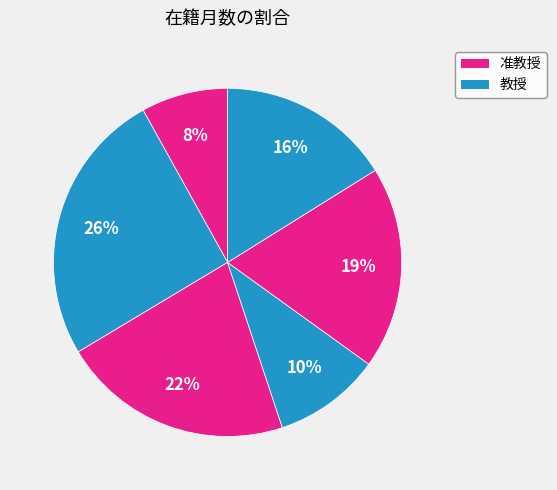

How many slices are in this pie chart?

6